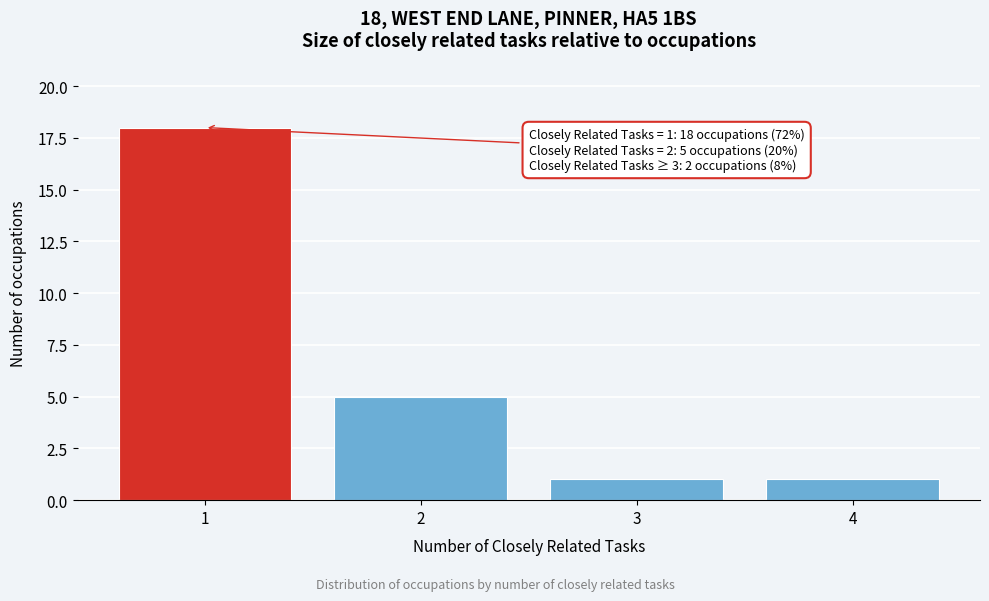

Reading right to left, what are all the values shown in this chart?

4=1	3=1	2=5	1=18